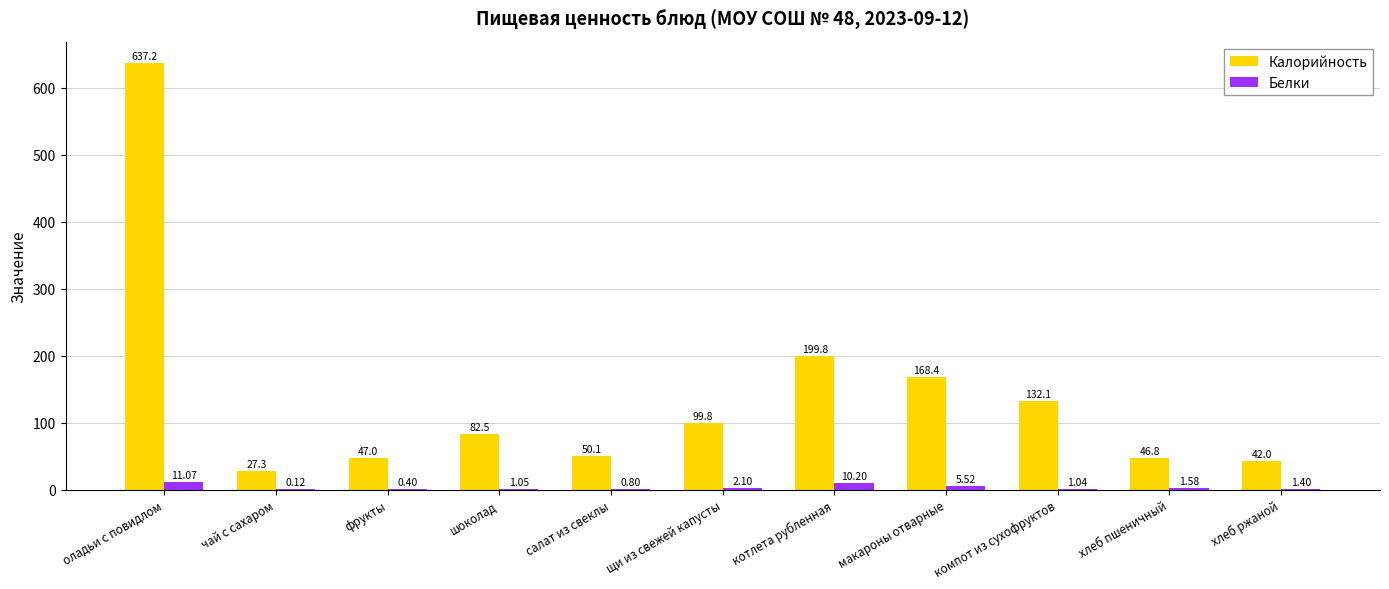

The value of Калорийность at шоколад is 138.5. True or false?

False